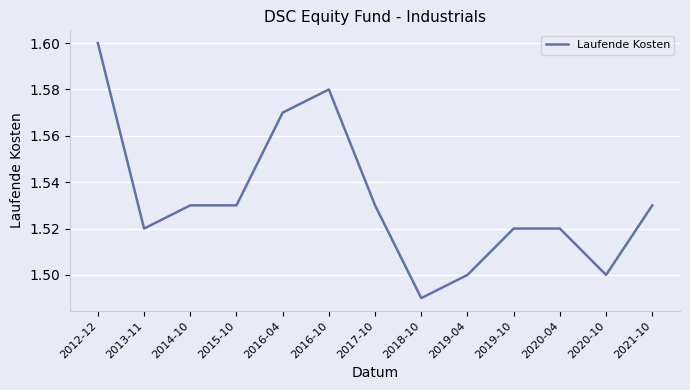

How many categories are shown in the chart?

13